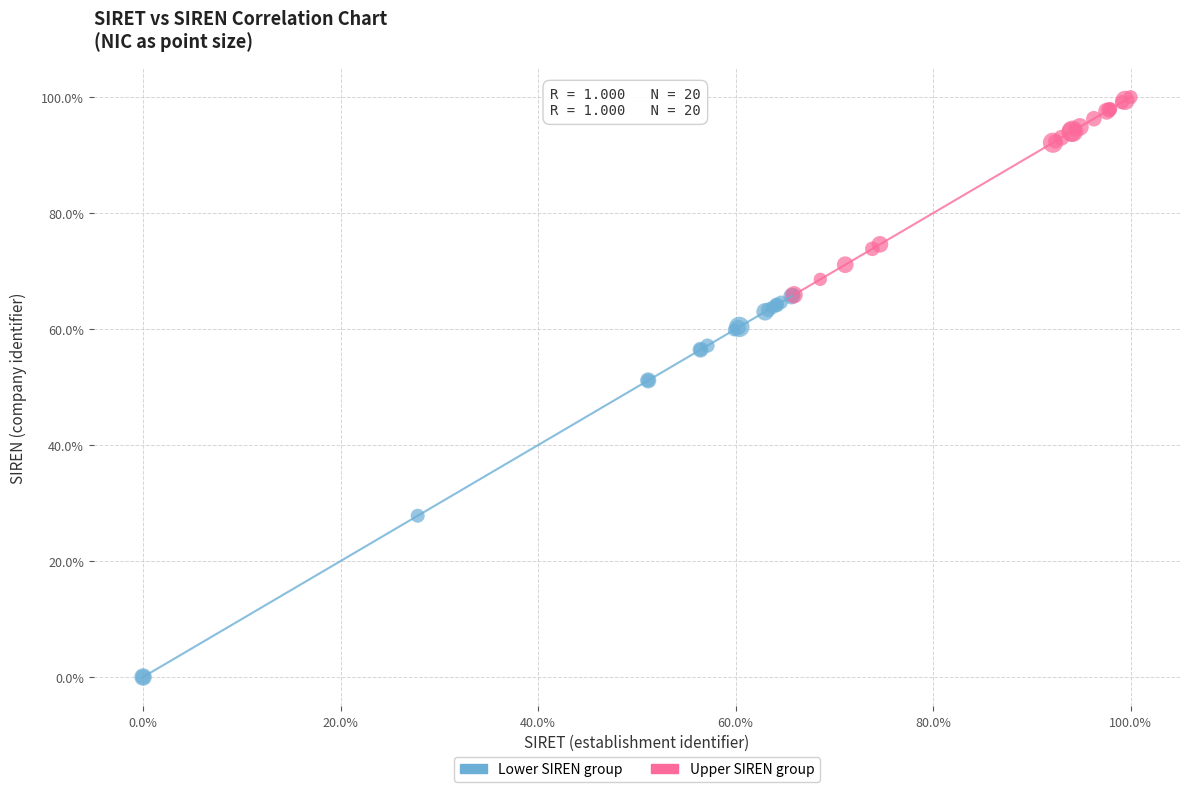

Which series contains the lowest Y value?

Lower SIREN group